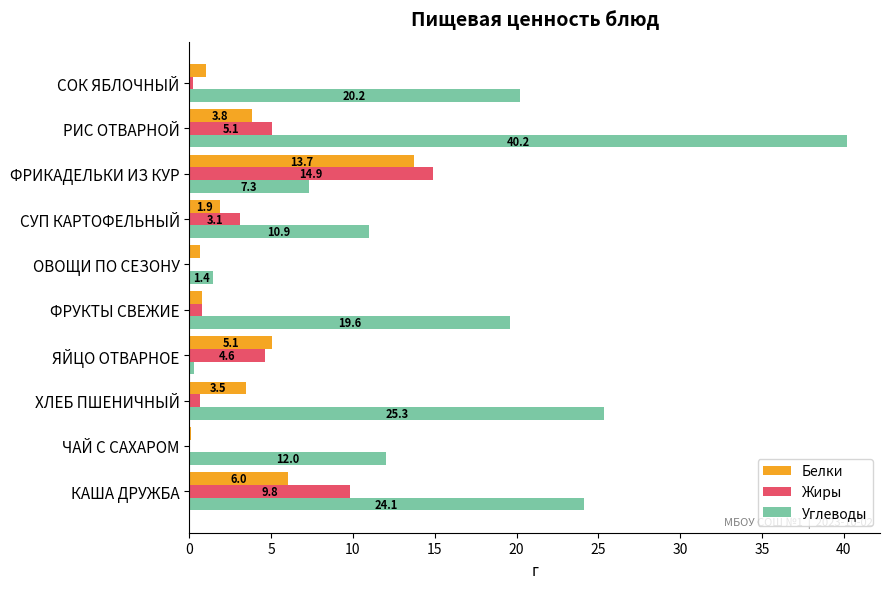

What is the maximum value shown in the chart?

40.2